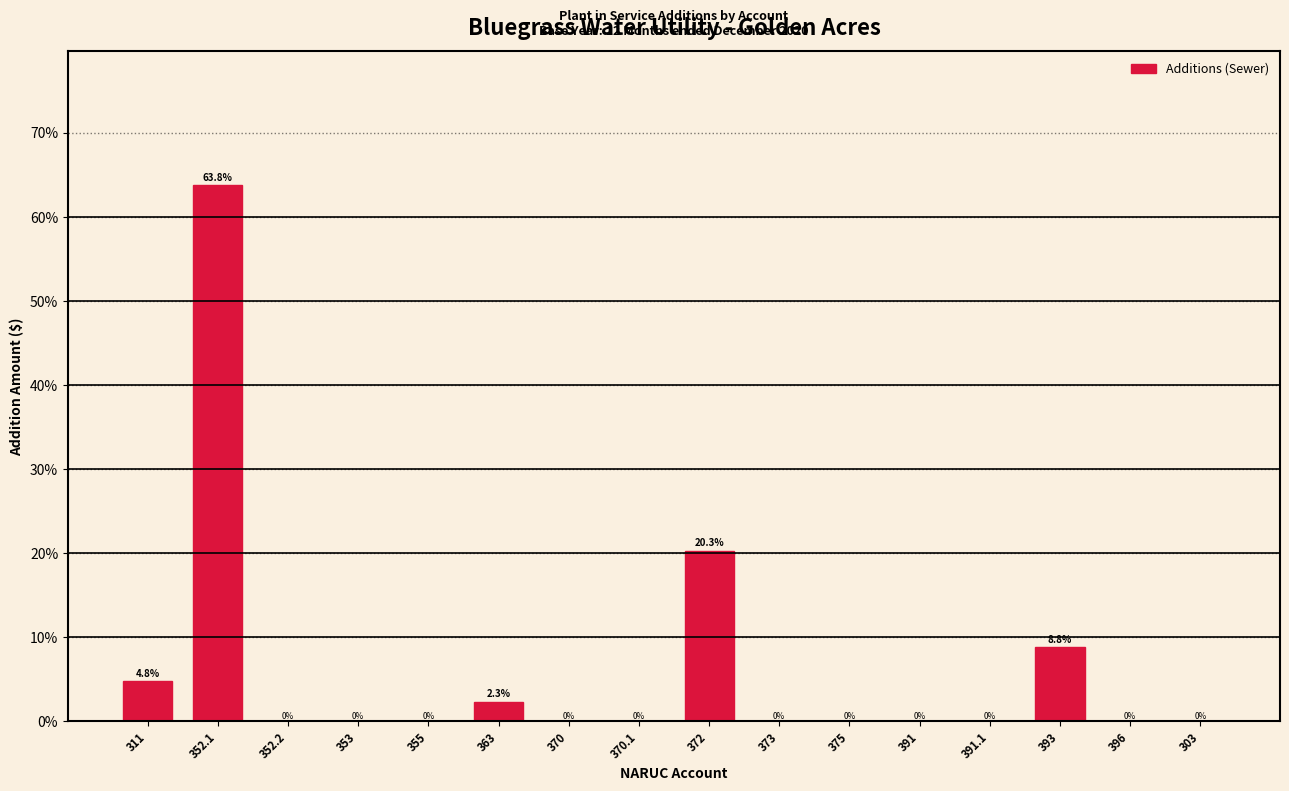

Reading left to right, what are all the values shown in this chart?

311=4.8	352.1=63.8	352.2=0.0	353=0.0	355=0.0	363=2.3	370=0.0	370.1=0.0	372=20.3	373=0.0	375=0.0	391=0.0	391.1=0.0	393=8.8	396=0.0	303=0.0